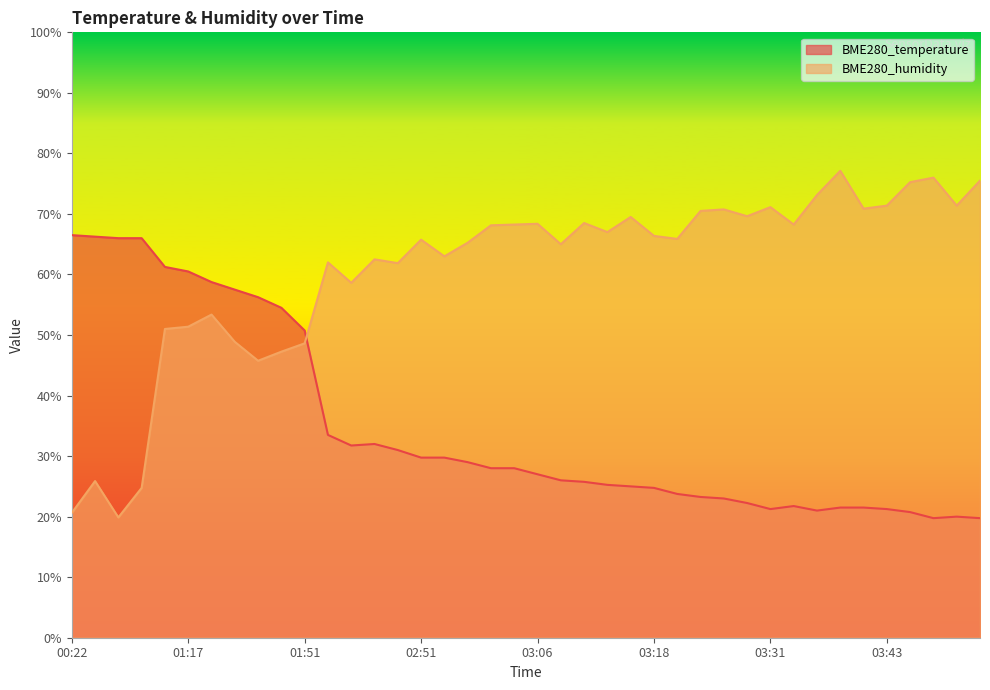

What is the label of the 15th point from the left?

02:48